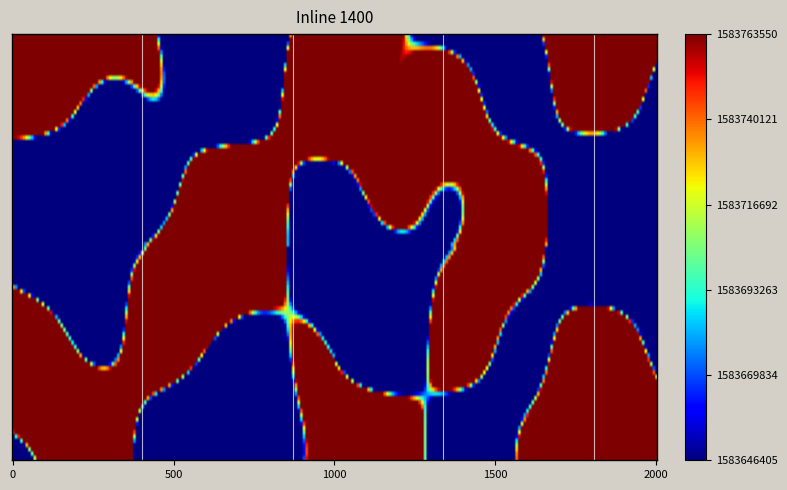

What is the maximum value for ab4f316be7161c9b23d2341436cc1b3bf17ed9c?

1583763550